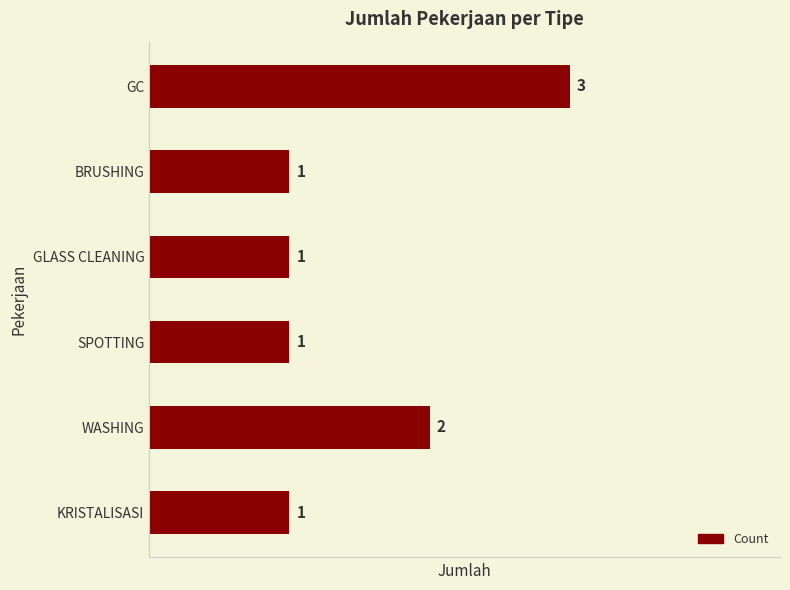

How many values are between 1 and 2?

5